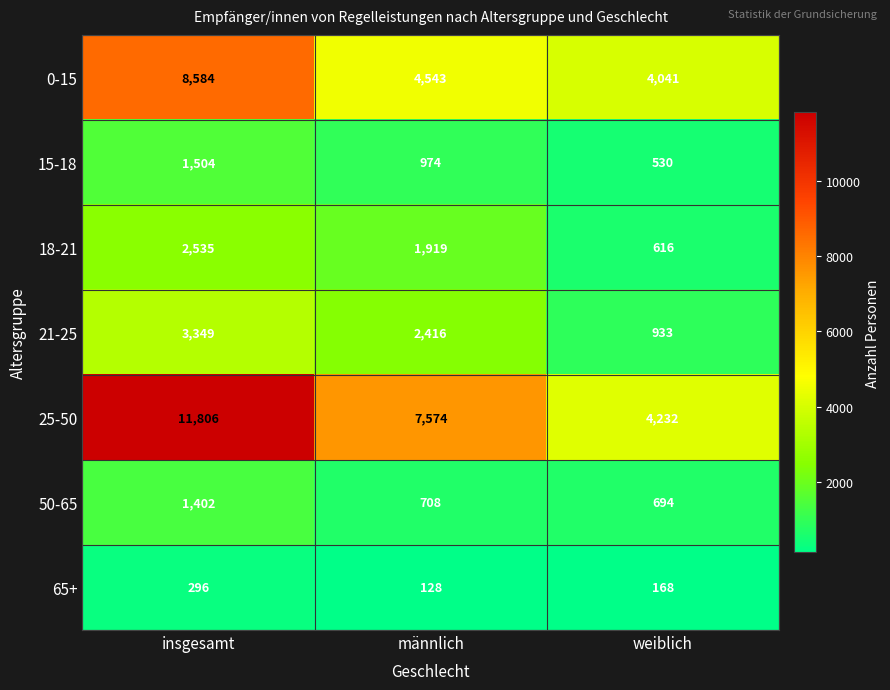

Reading left to right, extract all data points from this chart.

0-15: insgesamt=8584	männlich=4543	weiblich=4041
15-18: insgesamt=1504	männlich=974	weiblich=530
18-21: insgesamt=2535	männlich=1919	weiblich=616
21-25: insgesamt=3349	männlich=2416	weiblich=933
25-50: insgesamt=11806	männlich=7574	weiblich=4232
50-65: insgesamt=1402	männlich=708	weiblich=694
65+: insgesamt=296	männlich=128	weiblich=168